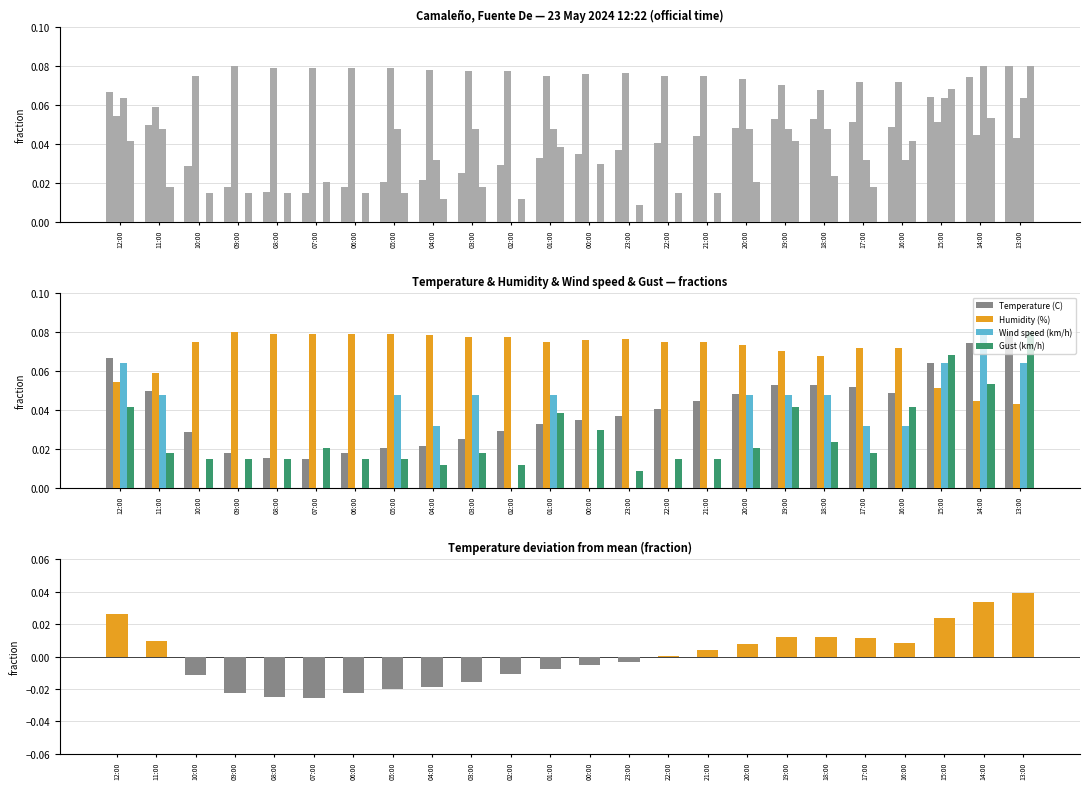

Reading left to right, what are all the values shown in this chart?

Temperature (C): 0.1	0.1	0.0	0.0	0.0	0.0	0.0	0.0	0.0	0.0	0.0	0.0	0.0	0.0	0.0	0.0	0.0	0.1	0.1	0.1	0.0	0.1	0.1	0.1
Humidity (%): 0.1	0.1	0.1	0.1	0.1	0.1	0.1	0.1	0.1	0.1	0.1	0.1	0.1	0.1	0.1	0.1	0.1	0.1	0.1	0.1	0.1	0.1	0.0	0.0
Wind speed (km/h): 0.1	0.0	0.0	0.0	0.0	0.0	0.0	0.0	0.0	0.0	0.0	0.0	0.0	0.0	0.0	0.0	0.0	0.0	0.0	0.0	0.0	0.1	0.1	0.1
Gust (km/h): 0.0	0.0	0.0	0.0	0.0	0.0	0.0	0.0	0.0	0.0	0.0	0.0	0.0	0.0	0.0	0.0	0.0	0.0	0.0	0.0	0.0	0.1	0.1	0.1
Temperature deviation: 0.0	0.0	-0.0	-0.0	-0.0	-0.0	-0.0	-0.0	-0.0	-0.0	-0.0	-0.0	-0.0	-0.0	0.0	0.0	0.0	0.0	0.0	0.0	0.0	0.0	0.0	0.0